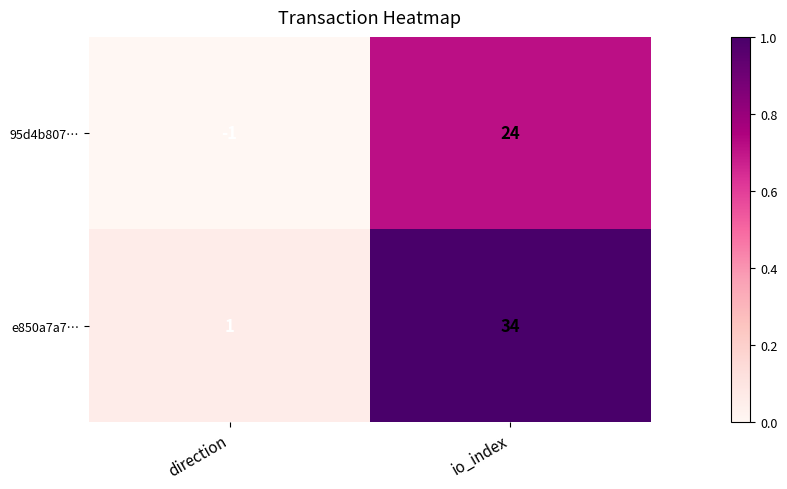

What is the average value of the 95d4b807… series?

12